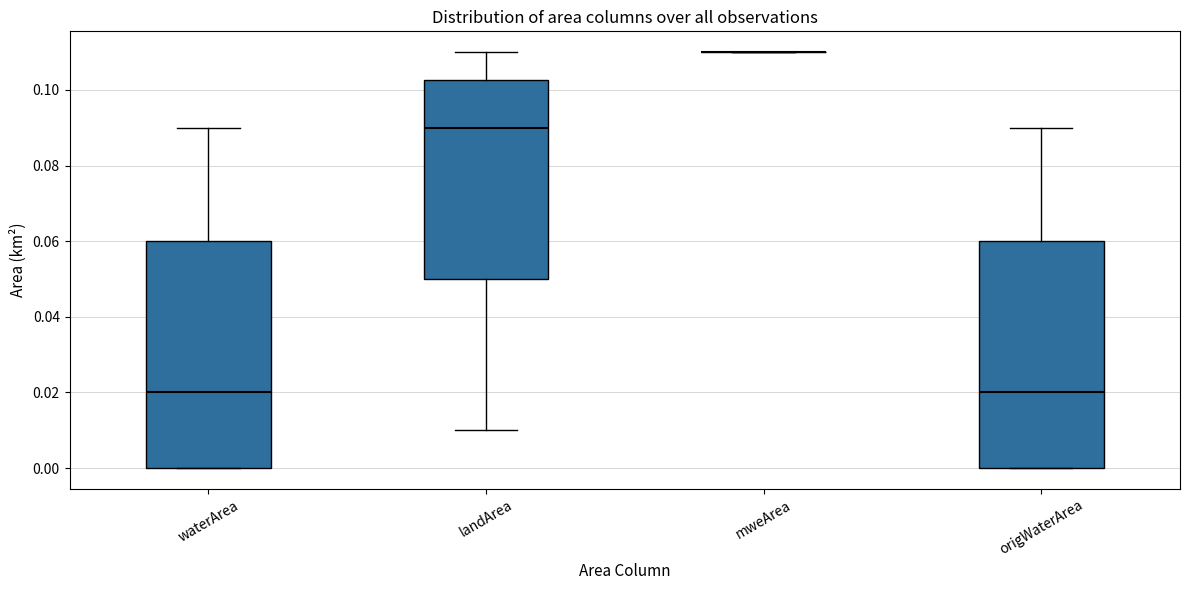

Reading left to right, transcribe this box plot: for each box, give where its median line is, the range the box spans, and where its two whiskers end, as read against the y-axis. The values are not printed on the chart, so give them approximately, as read against the axis.

waterArea: median 0.020, box 0.000 to 0.060, whiskers 0.000 to 0.090
landArea: median 0.090, box 0.050 to 0.102, whiskers 0.010 to 0.110
mweArea: box collapsed to a line at 0.110, whiskers 0.110 to 0.110
origWaterArea: median 0.020, box 0.000 to 0.060, whiskers 0.000 to 0.090